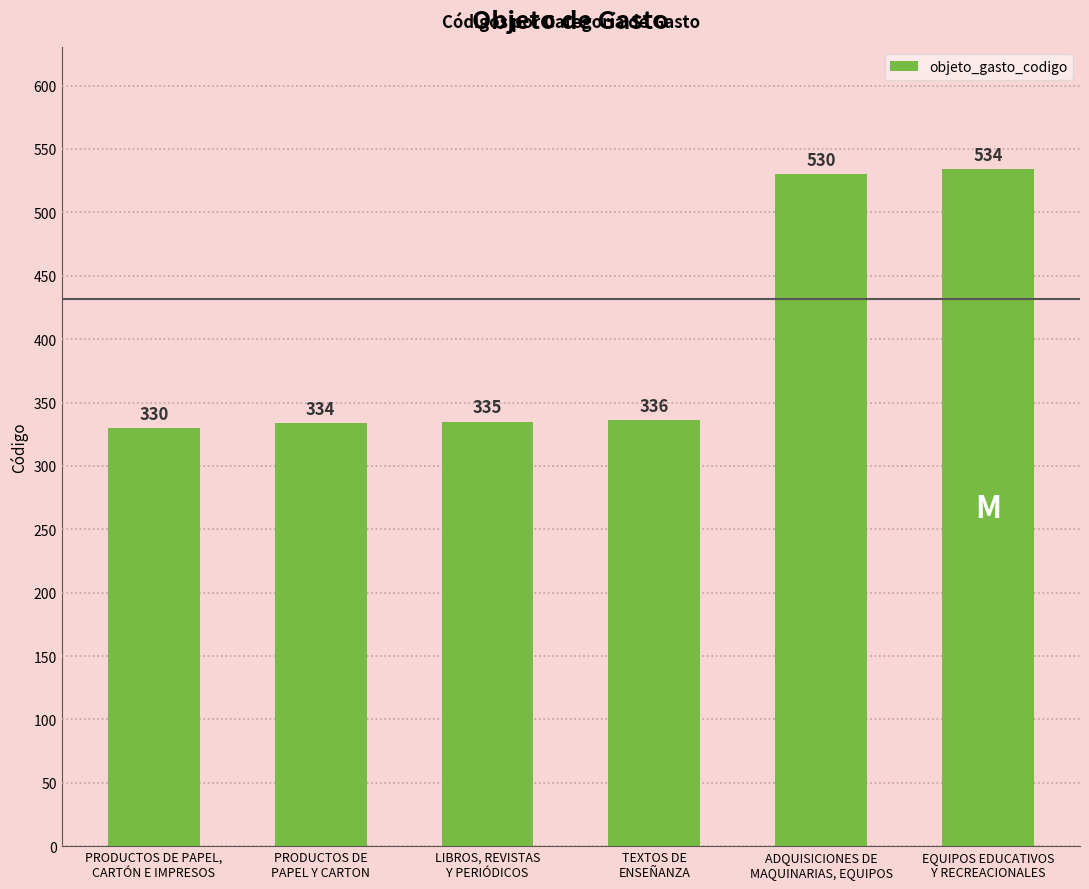

What is the sum of all values?

2399